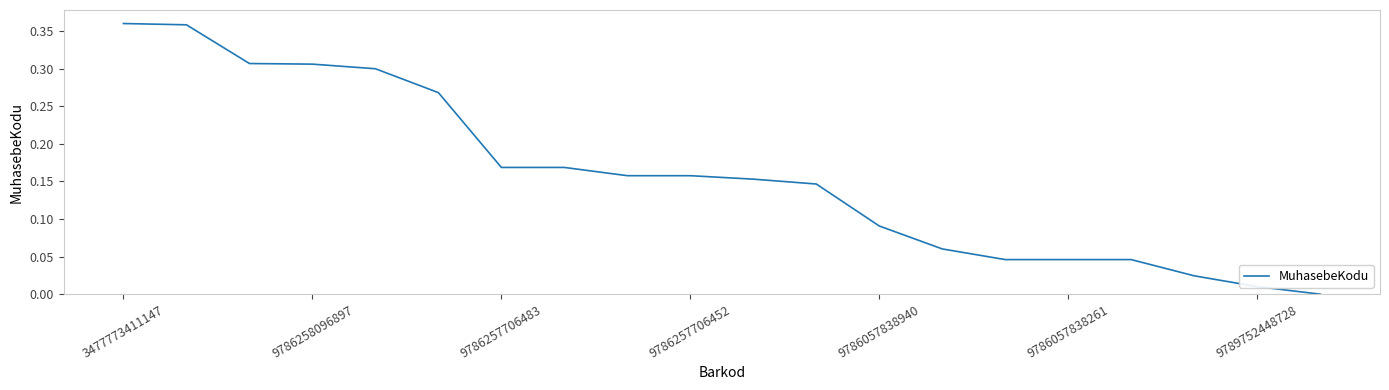

Does the chart display data point markers on the line(s)?

No